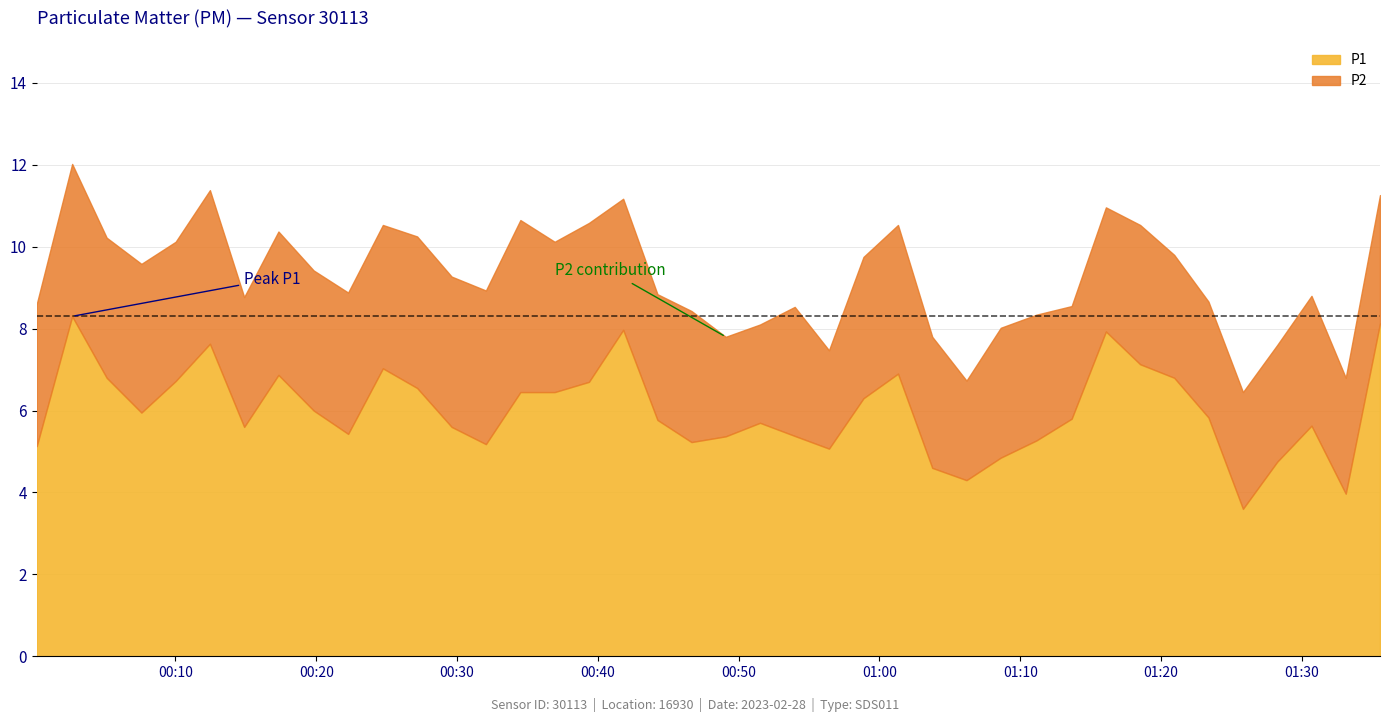

Is it true that P1 equals 3.7 at 15?

False